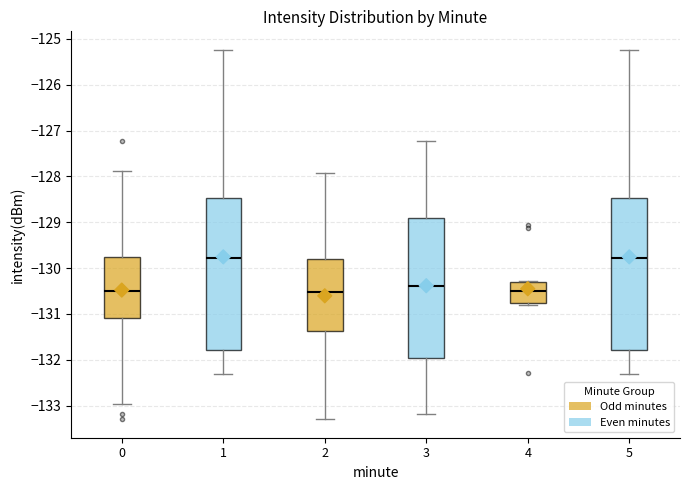

Where is the upper edge of the box at x = 3 on the y-axis? The values are not printed on the chart, so give them approximately, as read against the axis.

-128.9